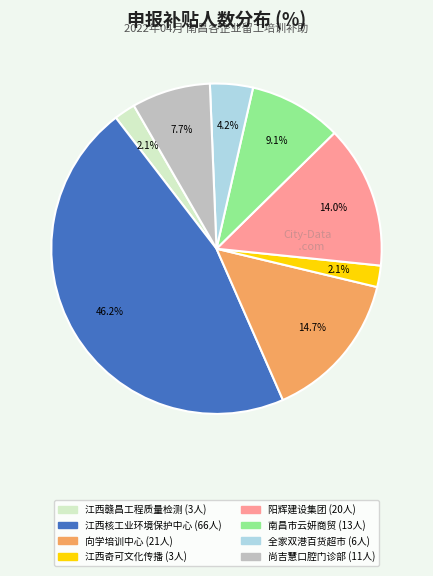

How many segments does this pie chart have?

8